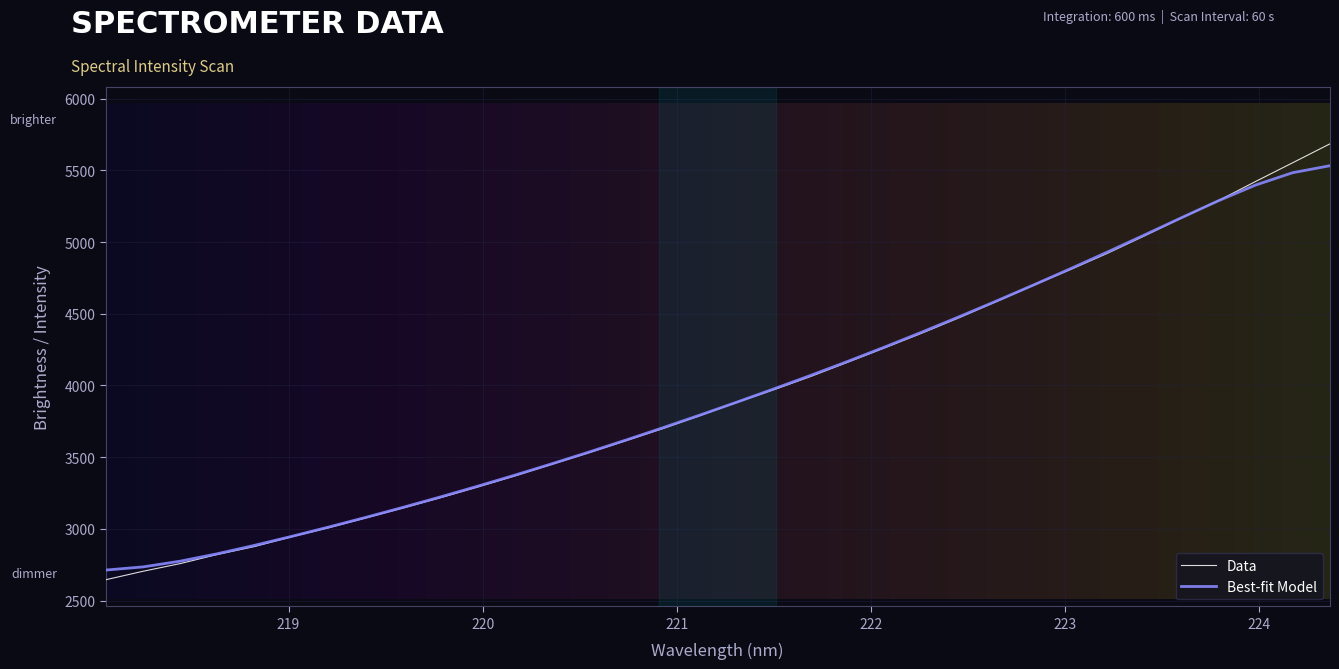

Which series has the largest range (max minus min)?

Data